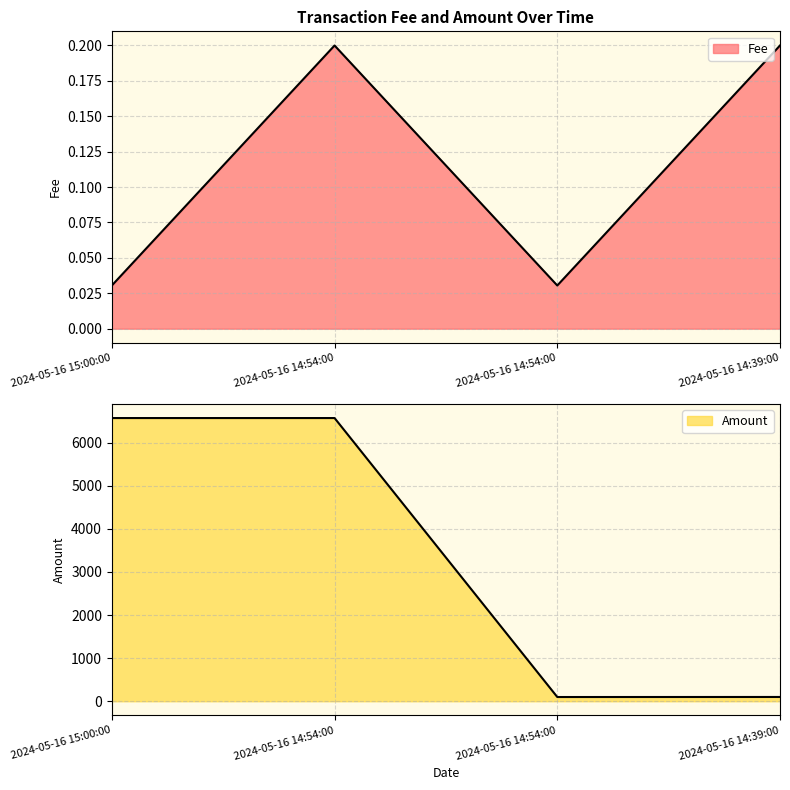

Where is the first local maximum for Fee?

2024-05-16 14:54:00